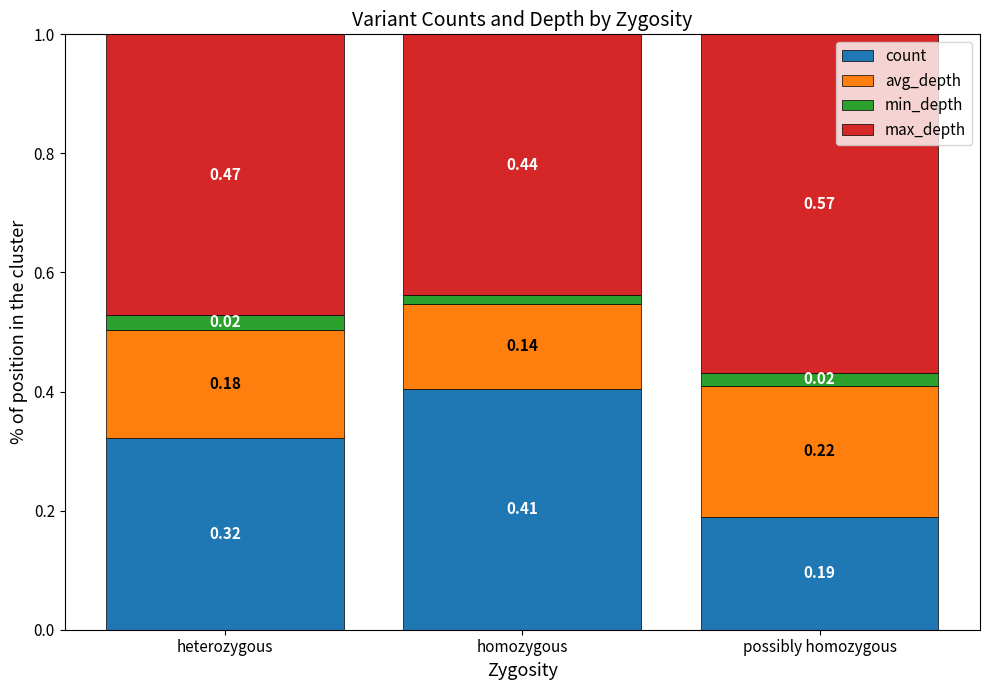

Where is count nearest to the value 0?

possibly homozygous